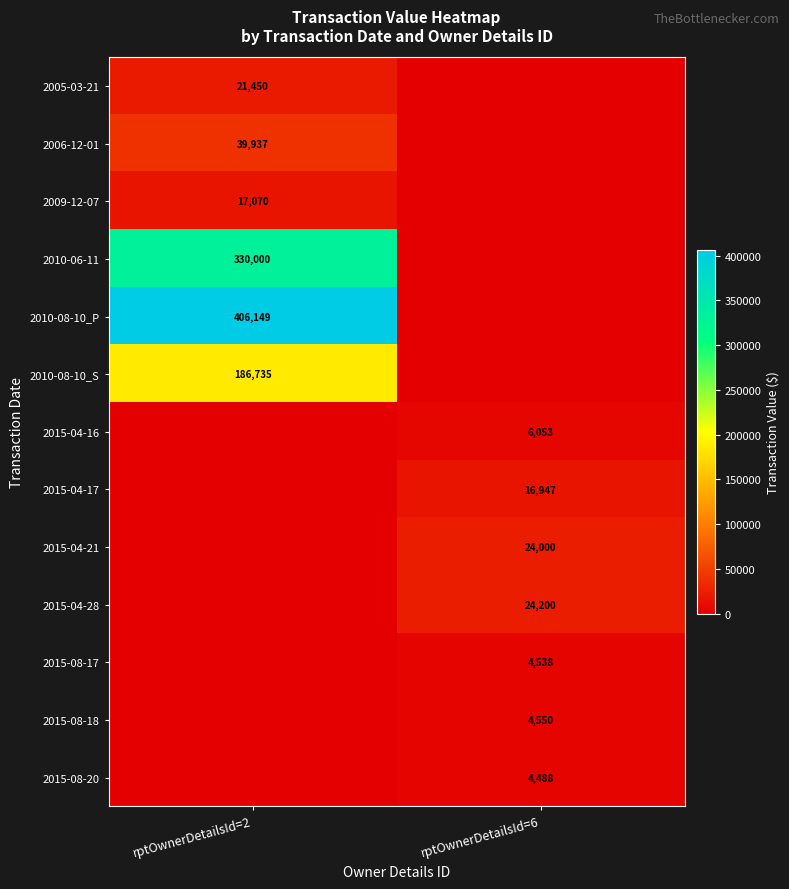

At how many categories does at least one series exceed 191261?

1